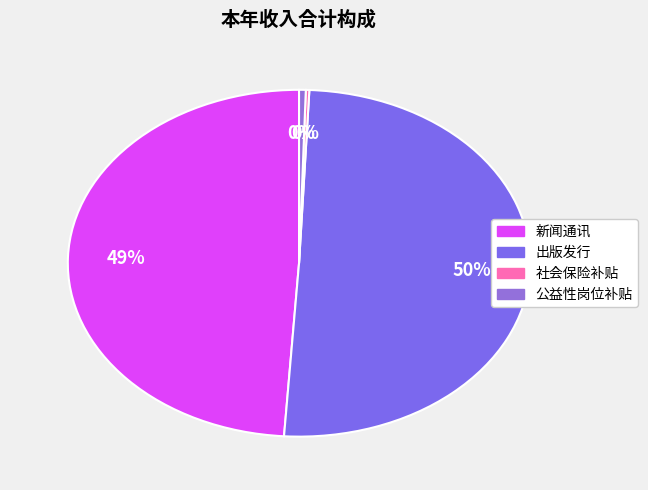

What is the total percentage of 公益性岗位补贴 and 新闻通讯?

49.4%